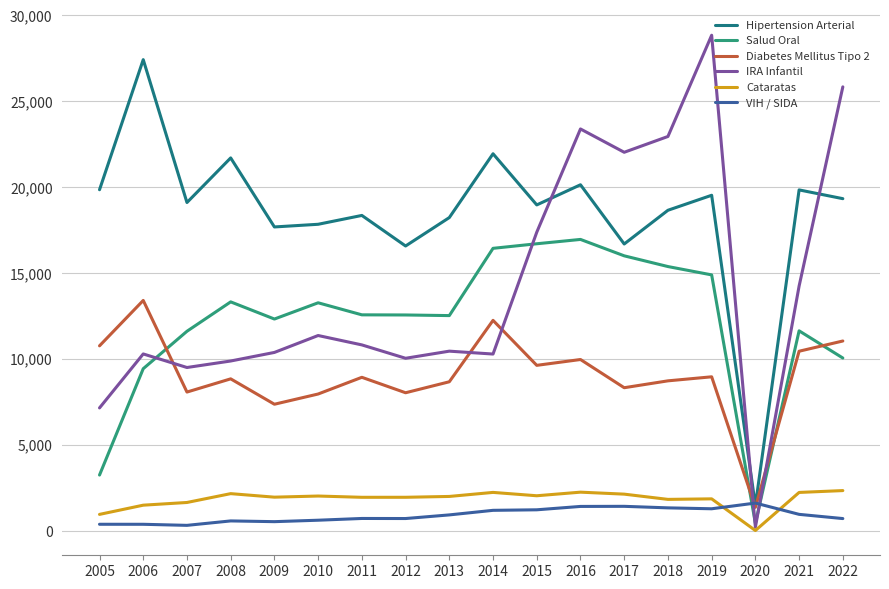

What is the difference between the maximum and minimum values in the IRA Infantil series?

28621